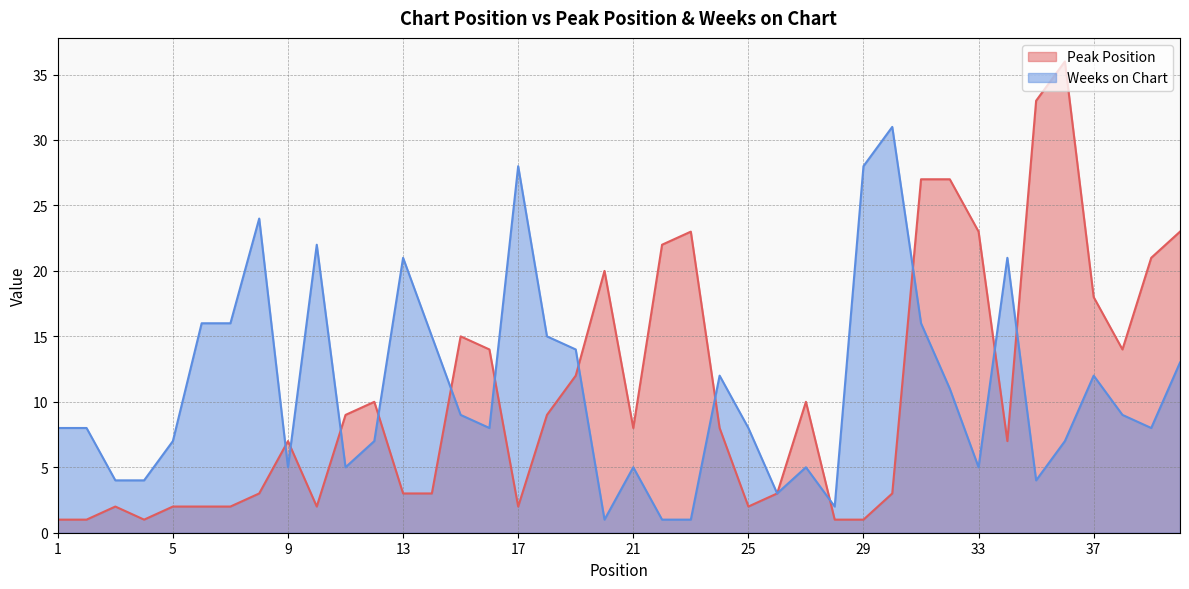

Is it true that Peak Position equals 3 at 8?

True